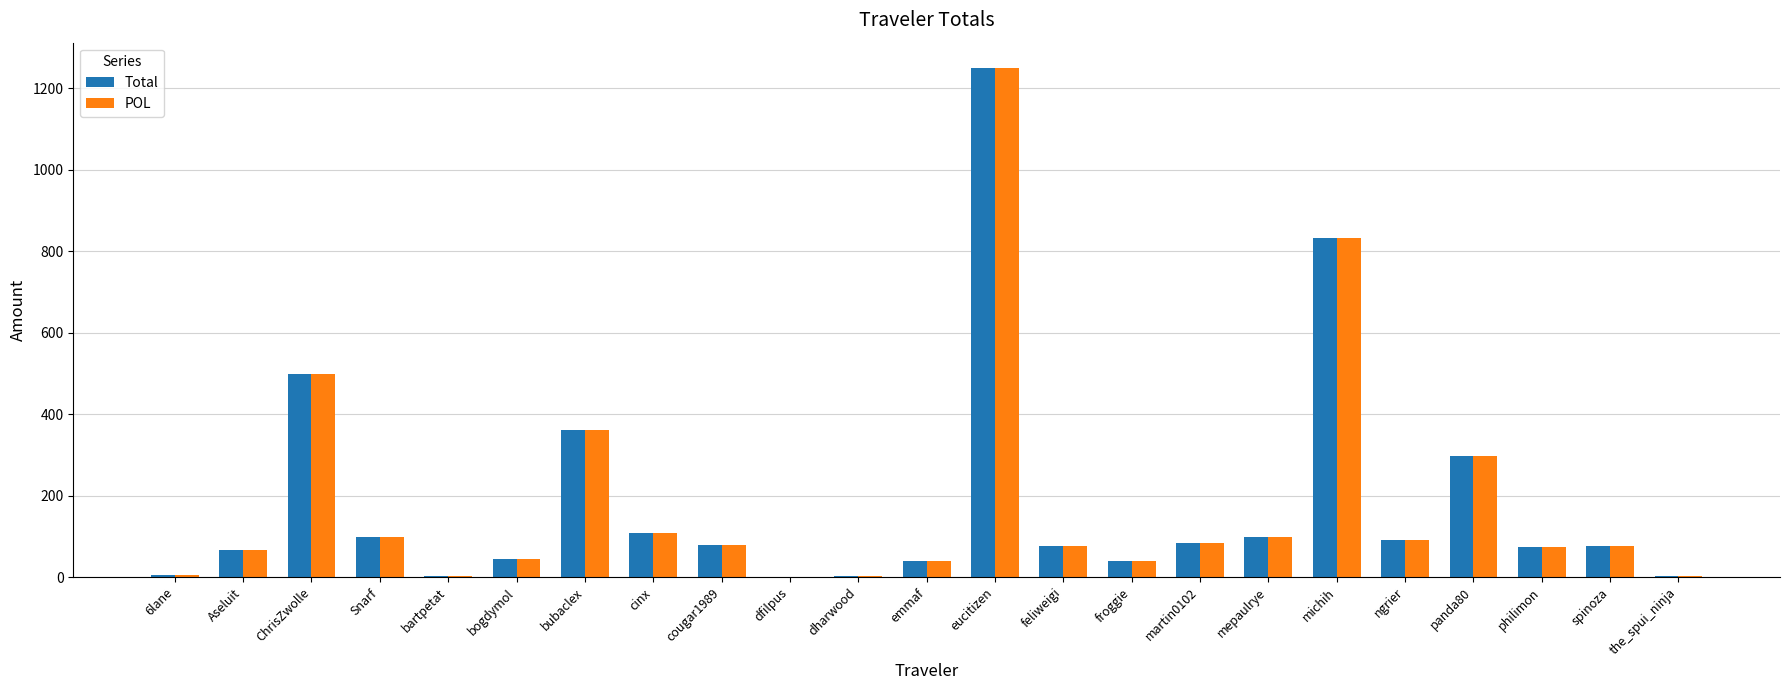

Are the bars horizontal?

No